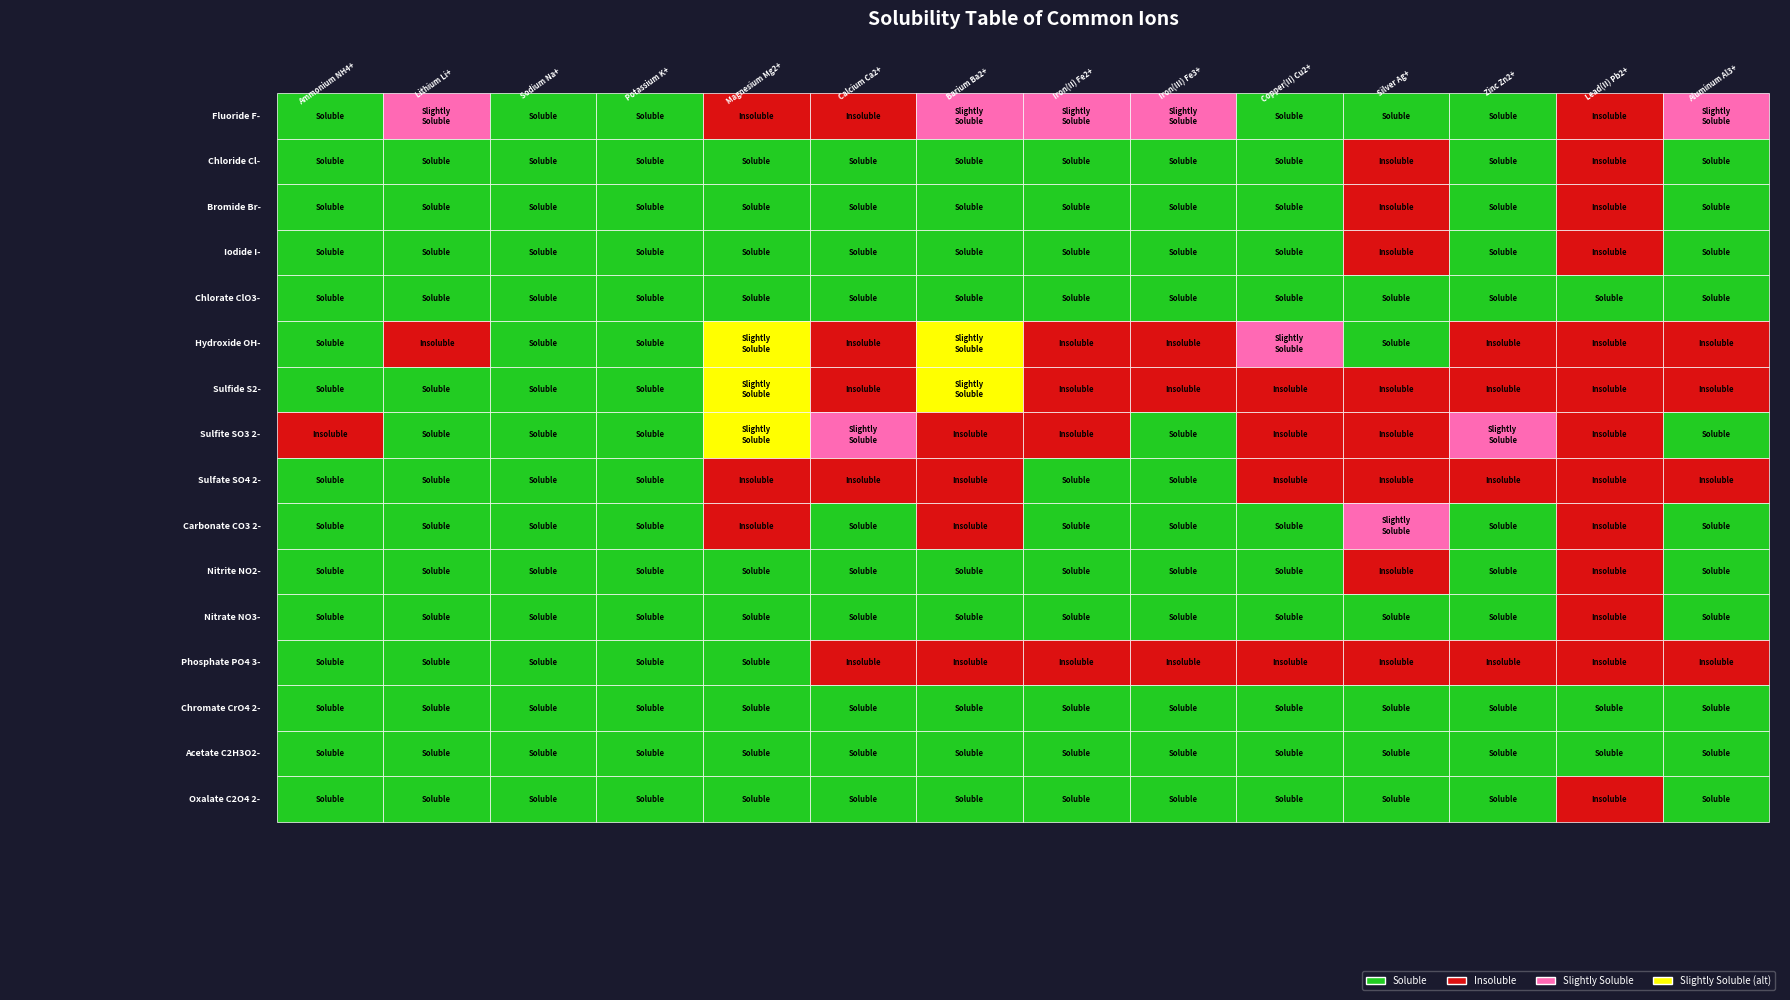

True or false: Barium Ba2+ has a value of 1 at 4.

False